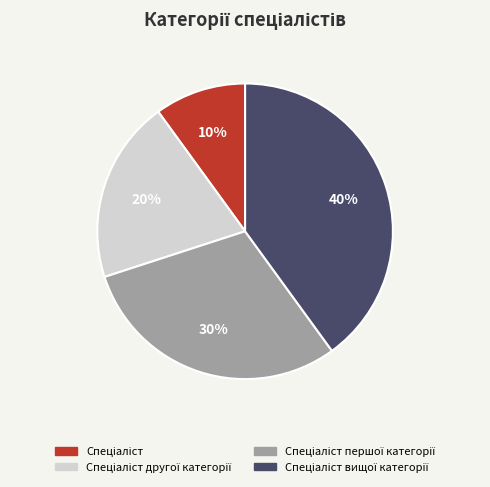

To the nearest percent, what is the difference between the largest and smallest slice percentages?

30%